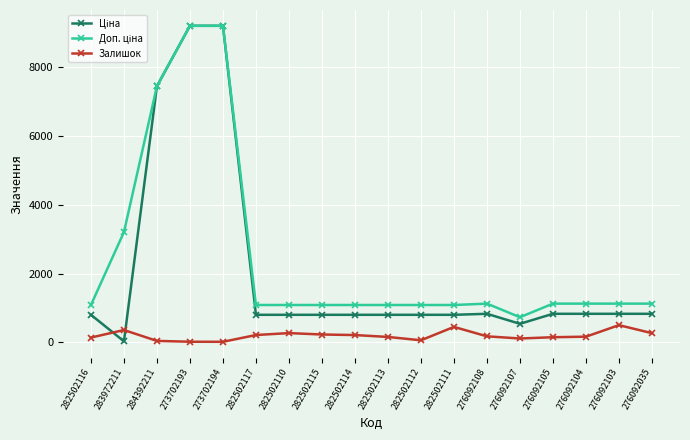

What is the label of the 6th point from the left?

282502117